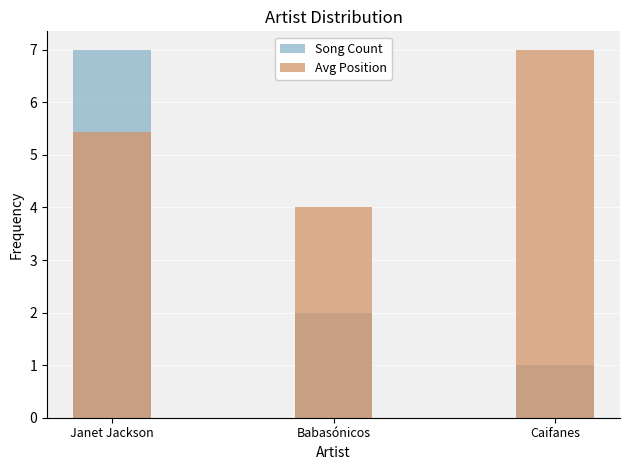

How many categories are shown in the chart?

3